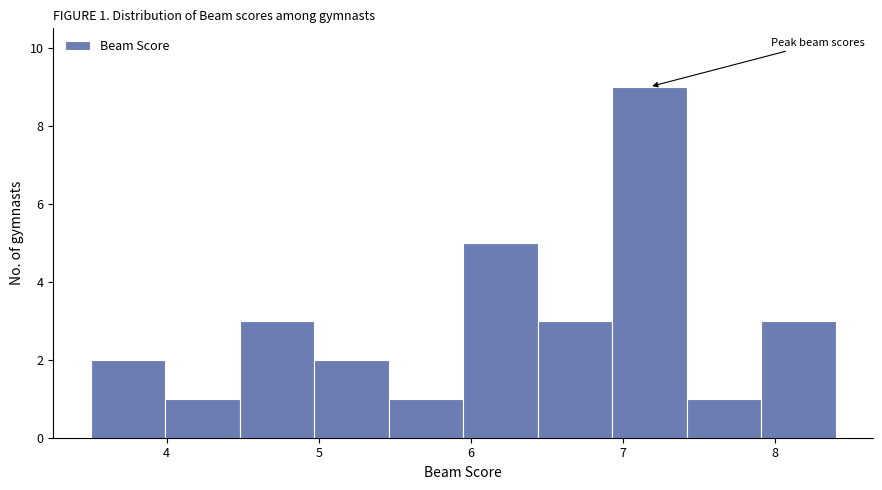

Which range on the x-axis has the tallest bar?

6.93 to 7.42